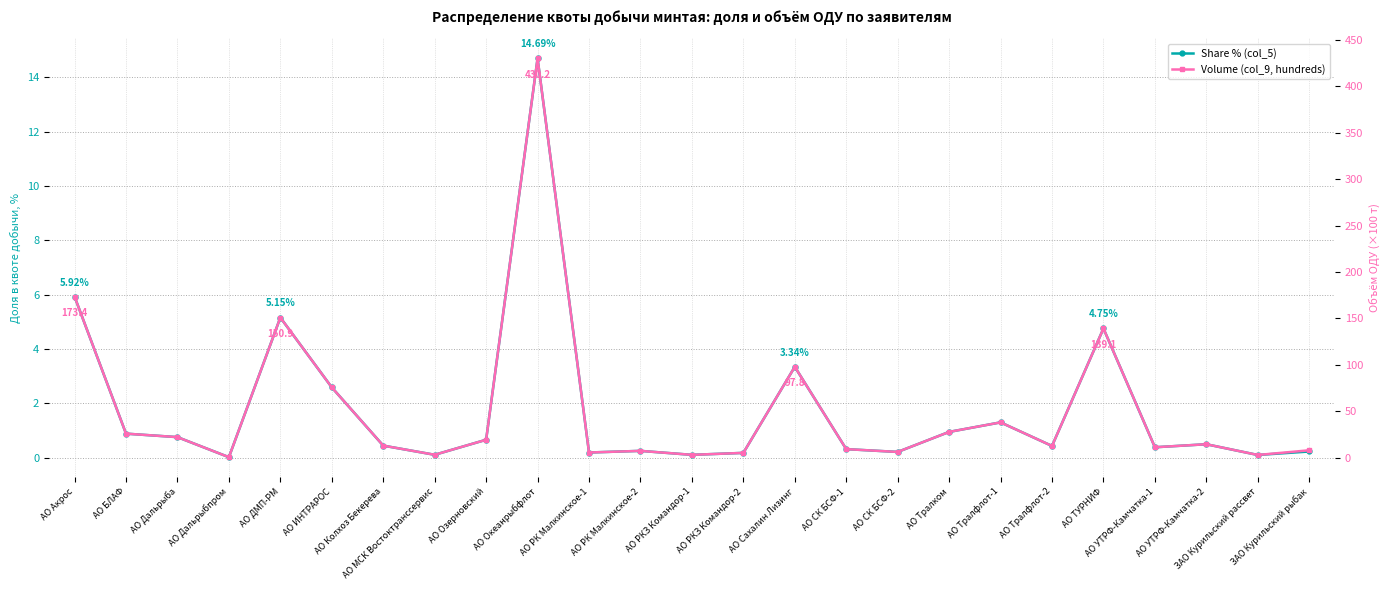

At which label does Share % (col_5) reach its minimum?

АО Дальрыбпром